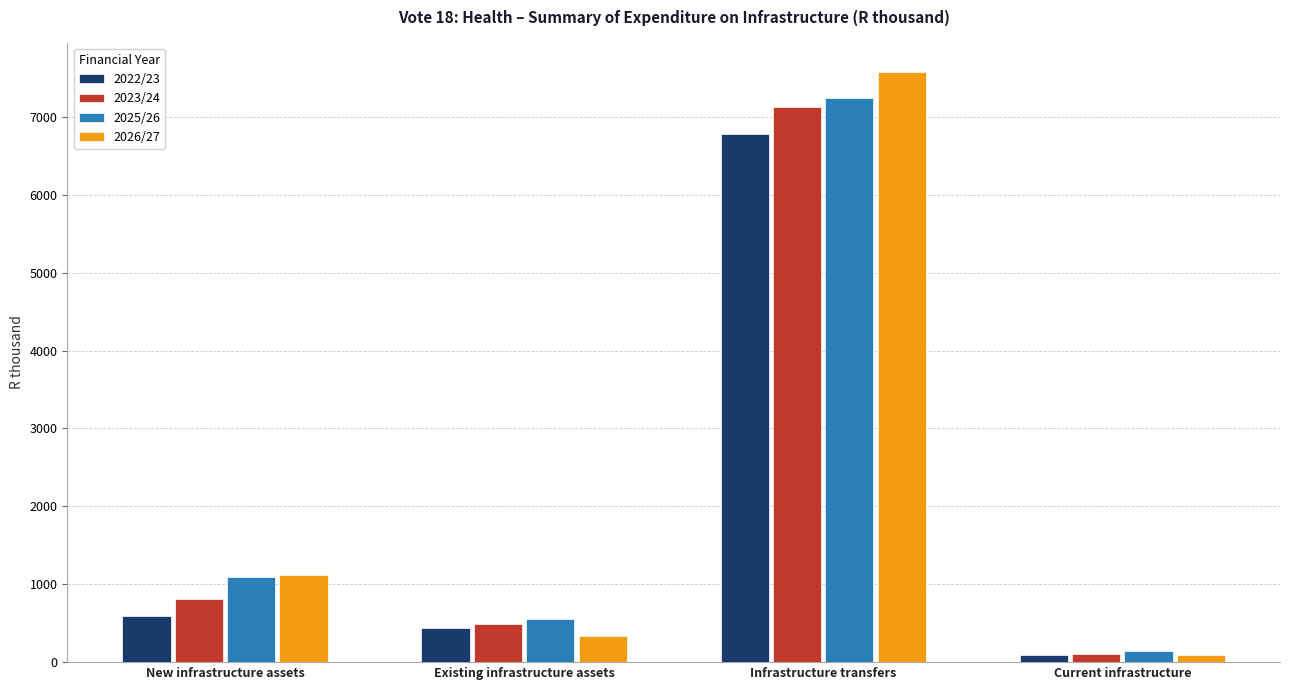

What is the difference between the maximum and minimum values in the 2023/24 series?

7014.6